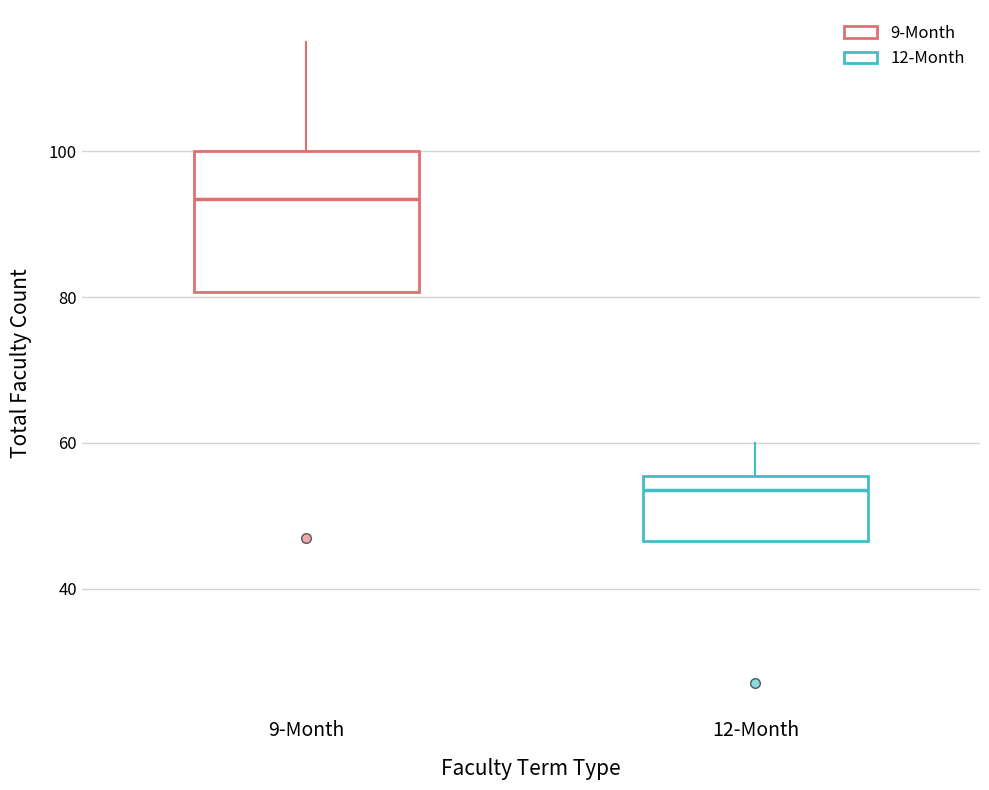

Which box's median line is the lowest?

12-Month